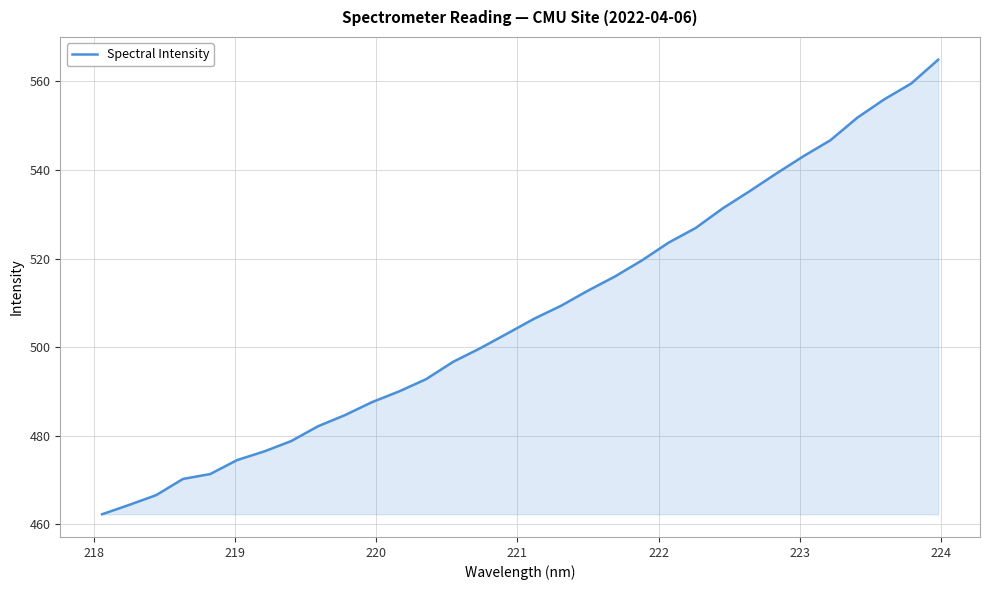

What is the greatest value displayed?

564.9